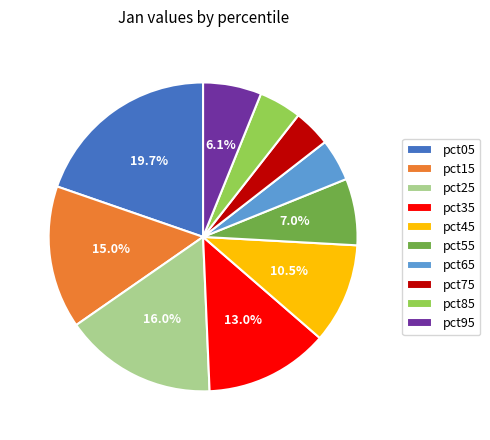

To the nearest percent, what is the combined percentage of pct35 and pct55?

20%